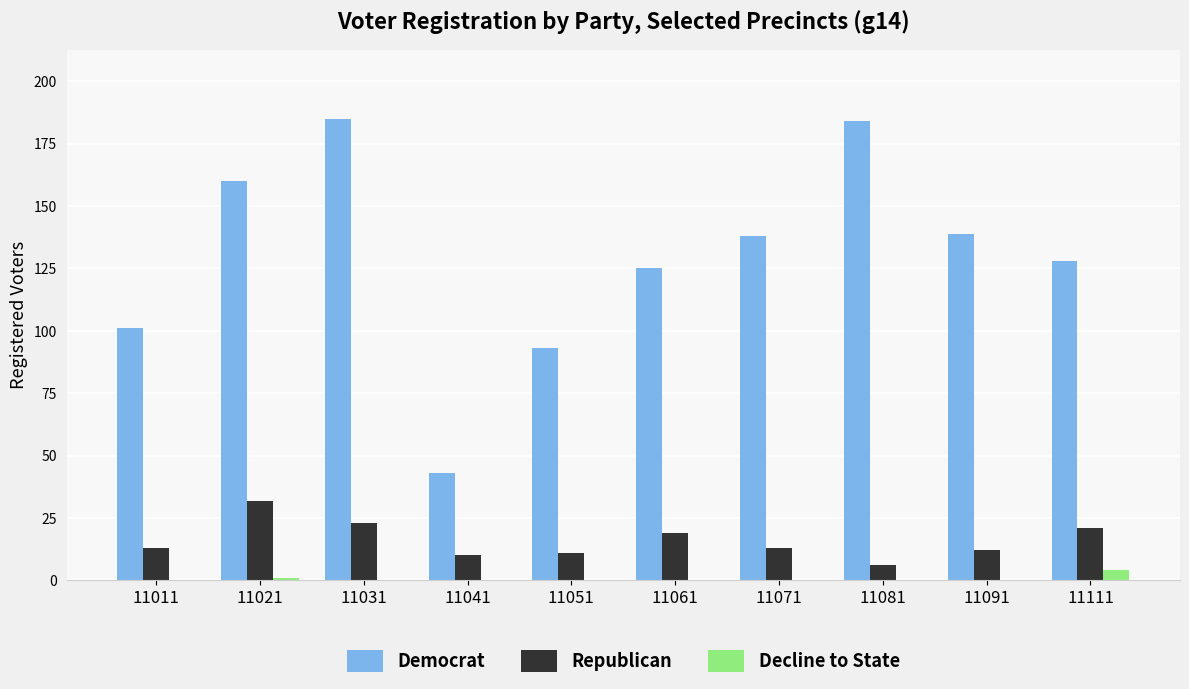

Which series has the largest total across all categories?

Democrat